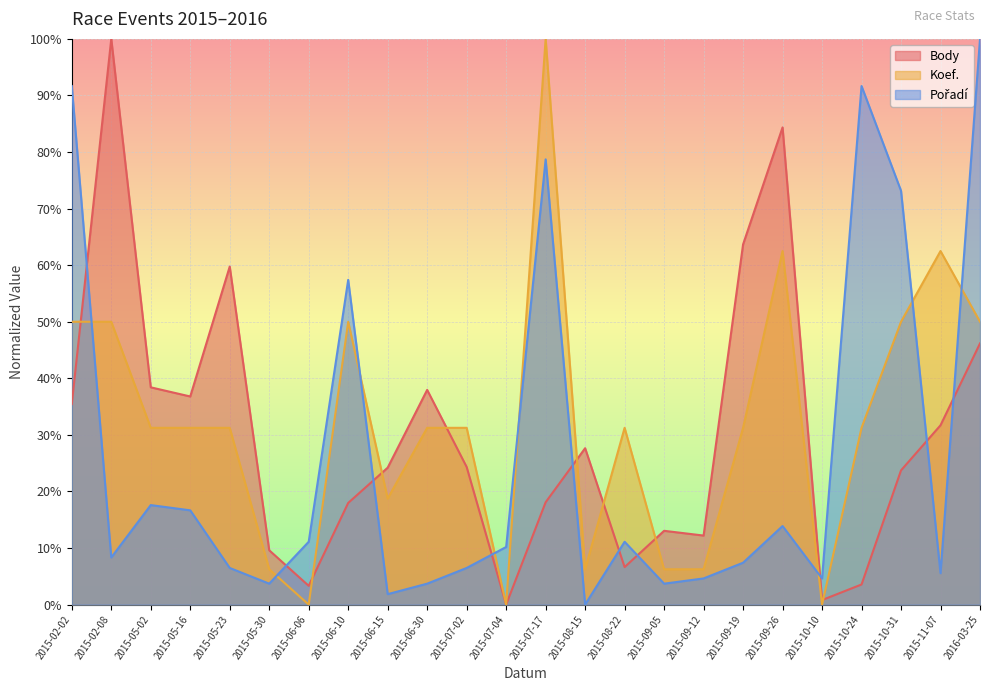

What is the maximum value shown in the chart?

1.0